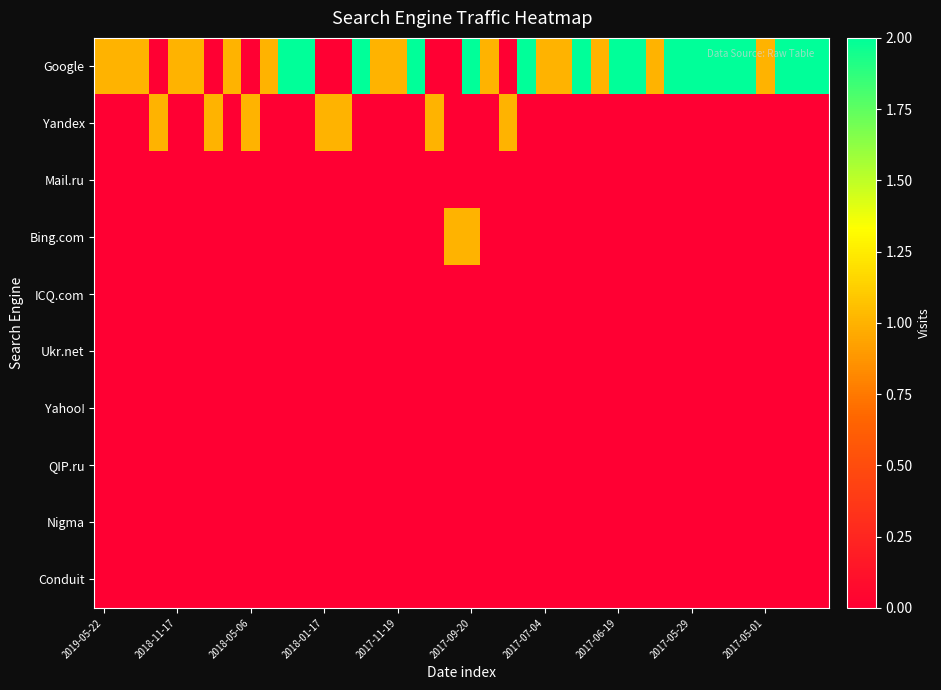

Count the number of data series in this chart.

10